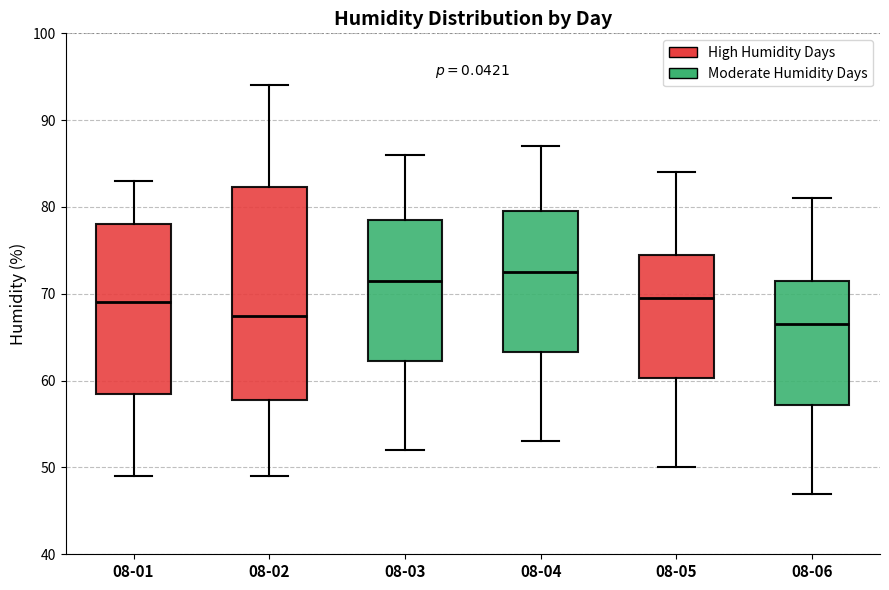

Where does the median line of the box for 08-03 sit on the y-axis? The values are not printed on the chart, so give them approximately, as read against the axis.

72